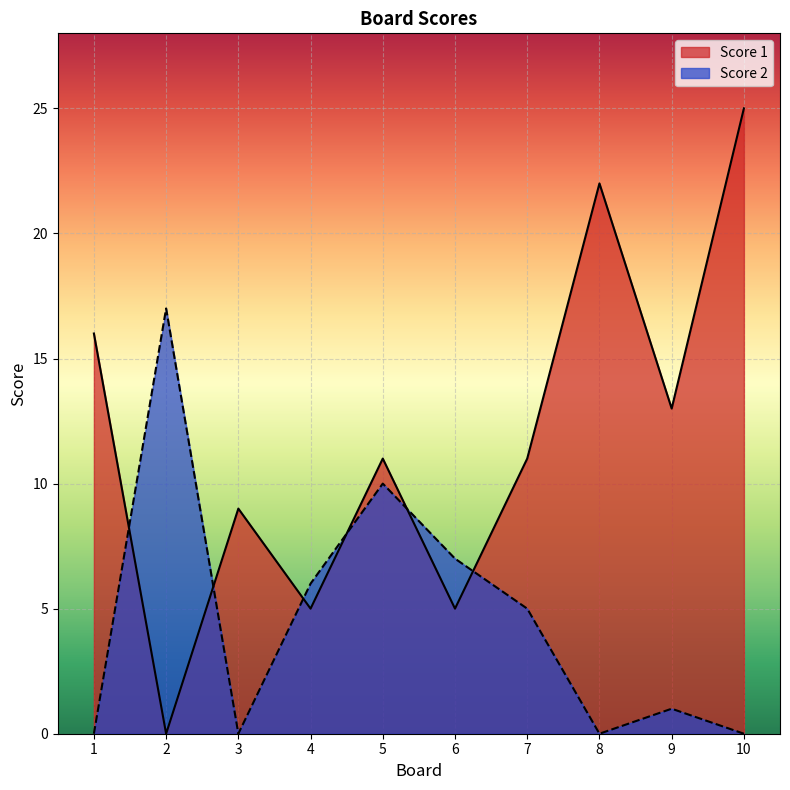

The Score 2 series shows 10 at 4. True or false?

False